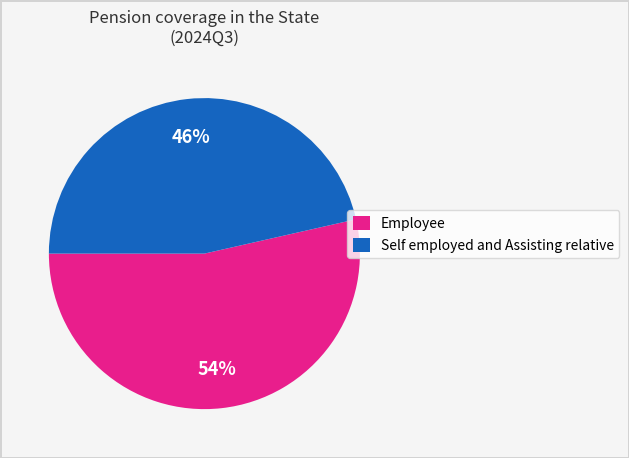

True or false: Employee accounts for 54% of the total.

True